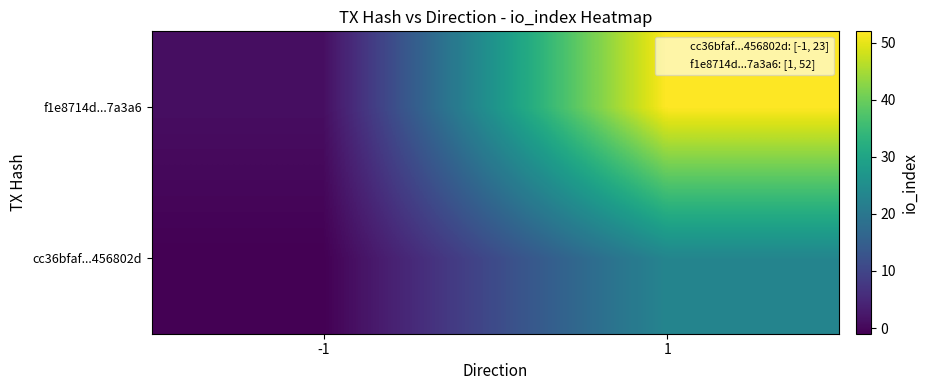

At -1, list the series in order from largest to smallest.

f1e8714d...7a3a6, cc36bfaf...456802d